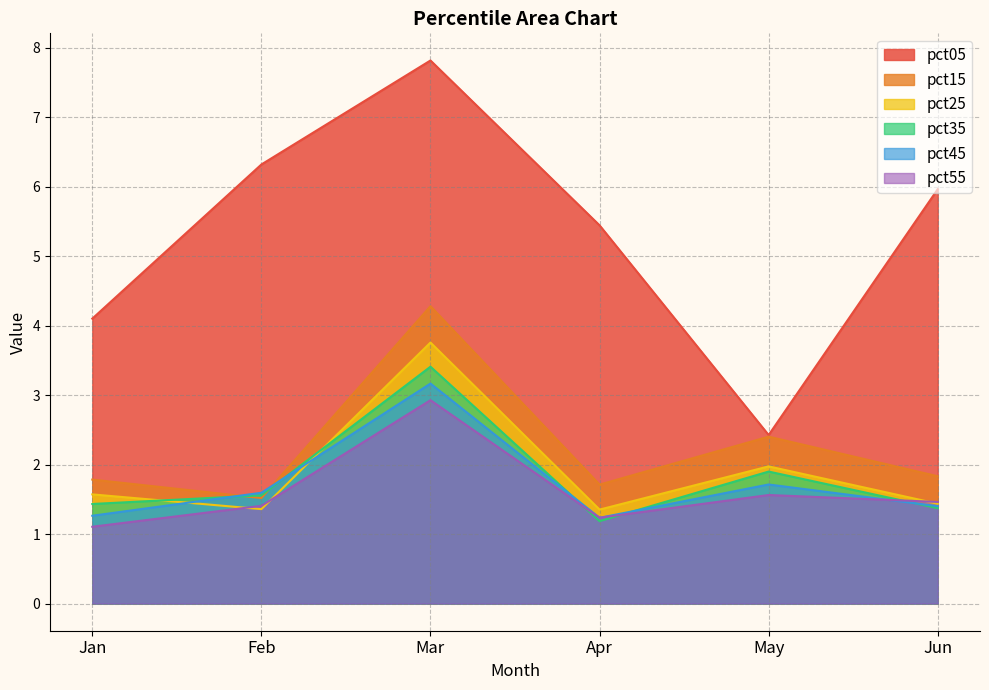

Which series has the largest total across all categories?

pct05